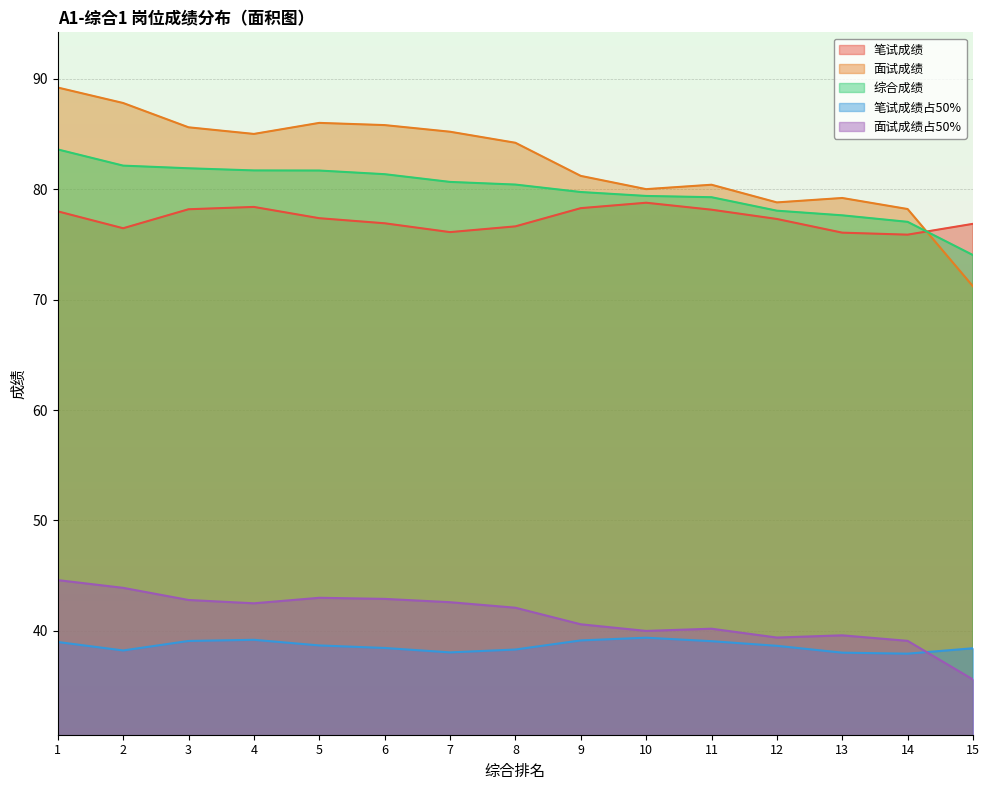

At which category does 笔试成绩 reach its first local valley?

2